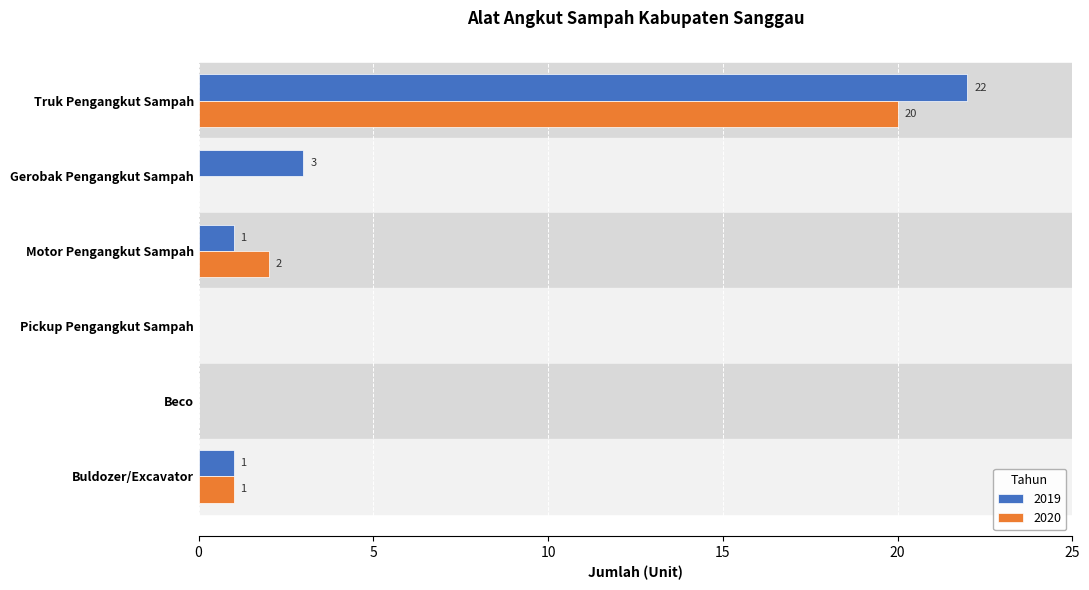

What is the sum of all 2019 values?

27